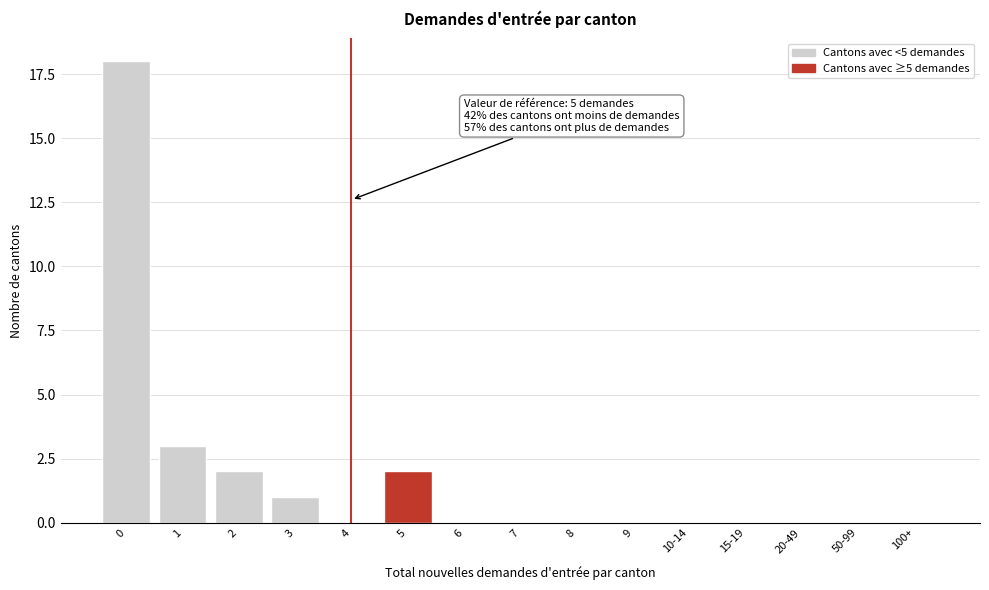

Reading right to left, extract all data points from this chart.

100+=0	50-99=0	20-49=0	15-19=0	10-14=0	9=0	8=0	7=0	6=0	5=2	4=0	3=1	2=2	1=3	0=18